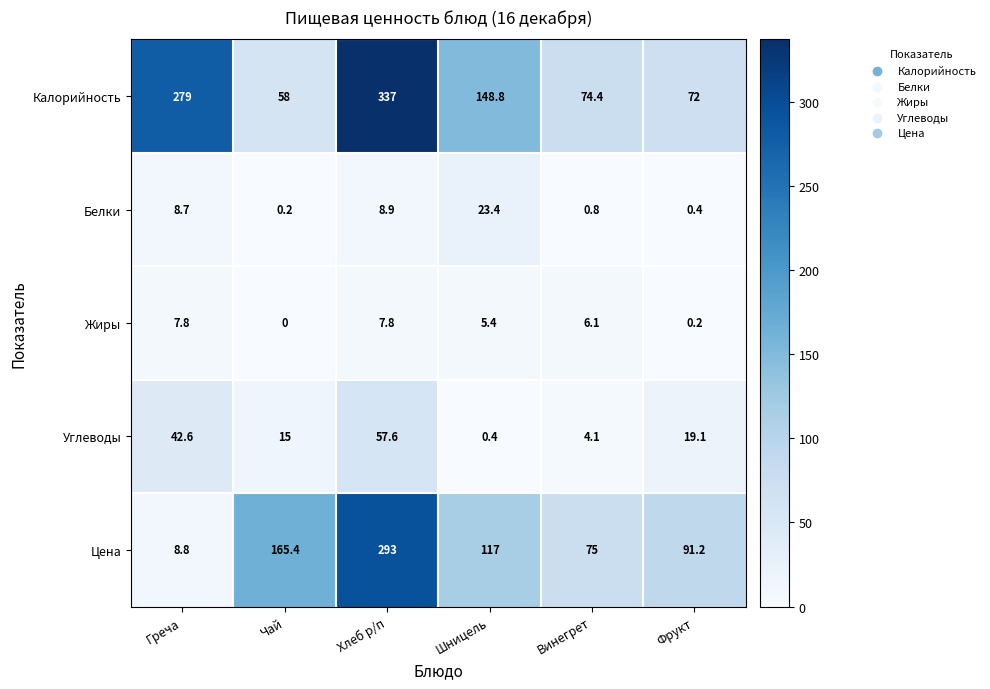

What is the difference between the maximum and minimum values in the Калорийность series?

279.0